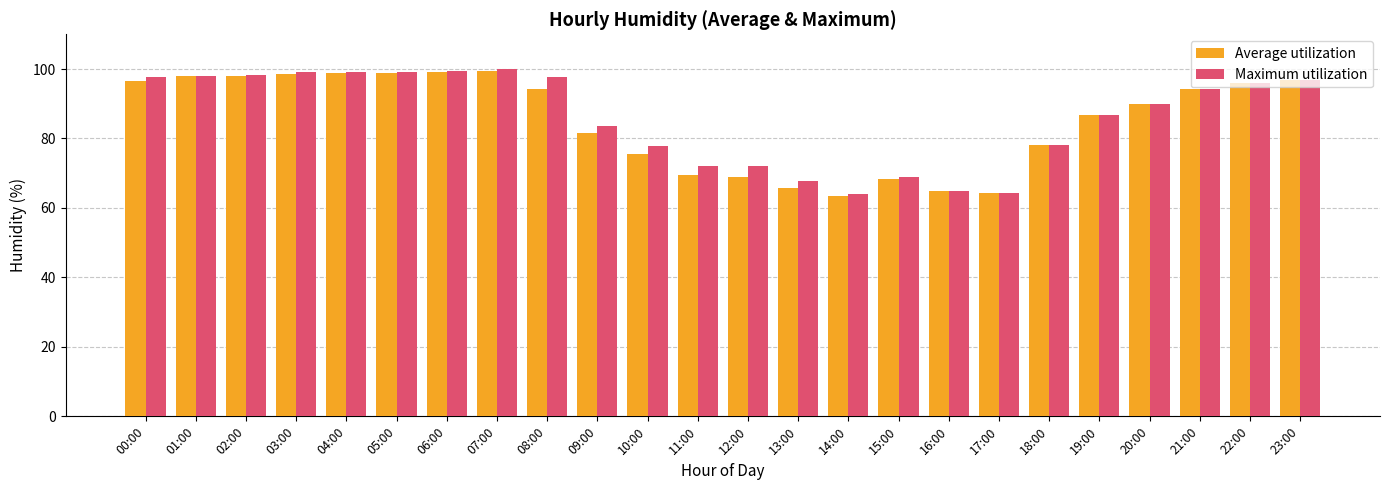

Between 01:00 and 06:00, which series saw the biggest shift?

Average utilization